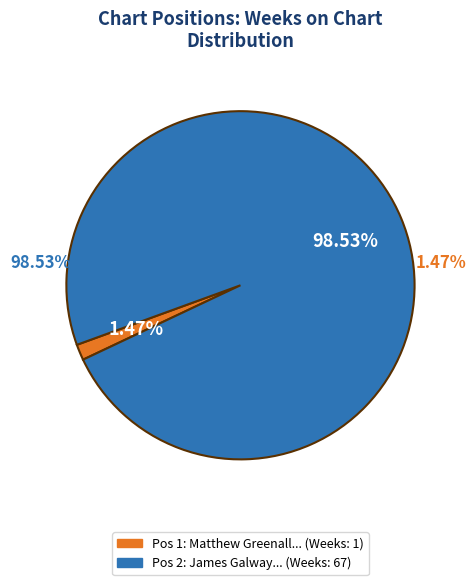

How many segments does this pie chart have?

2